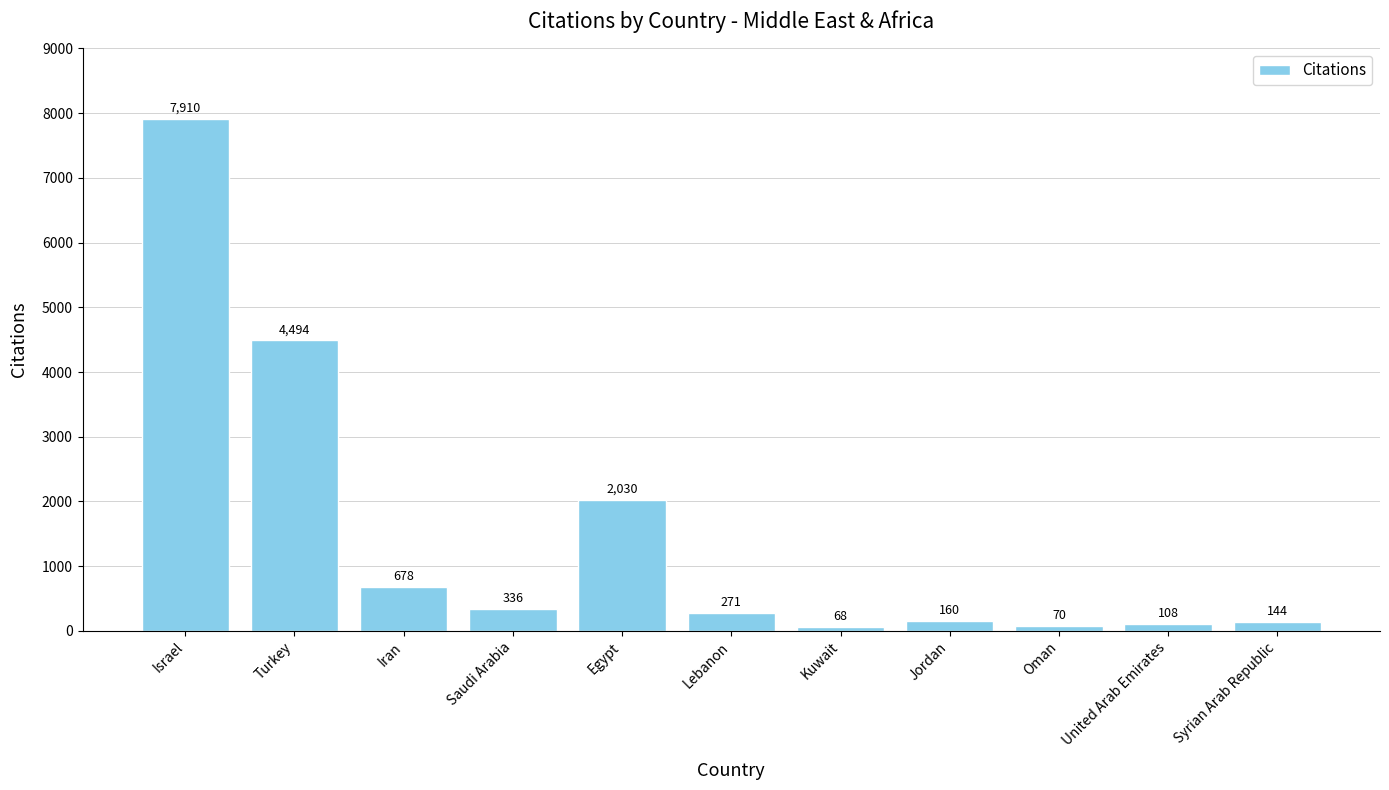

Which category has the lowest value across all series?

Kuwait